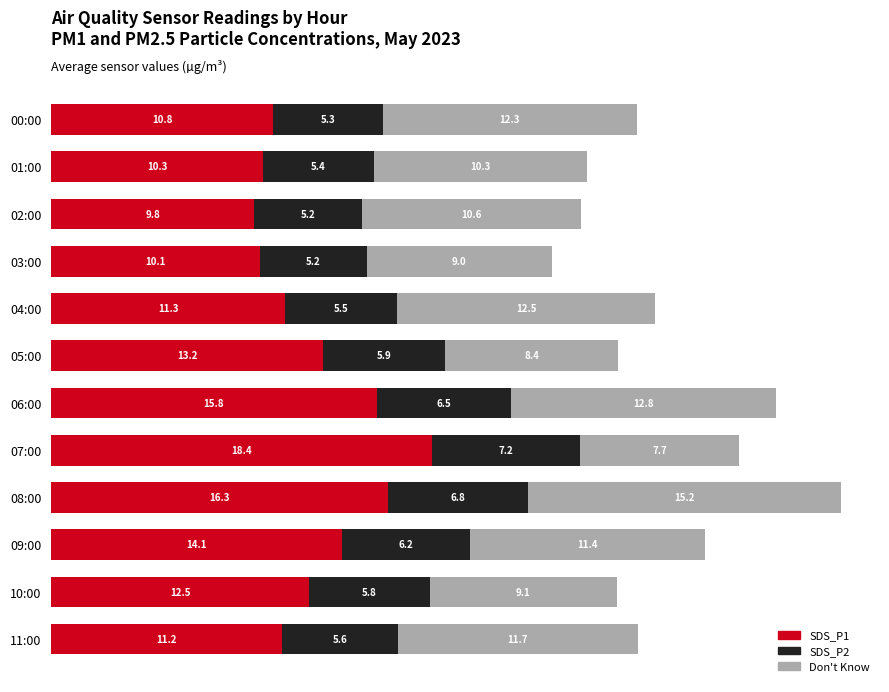

At which label does SDS_P1 reach its minimum?

02:00